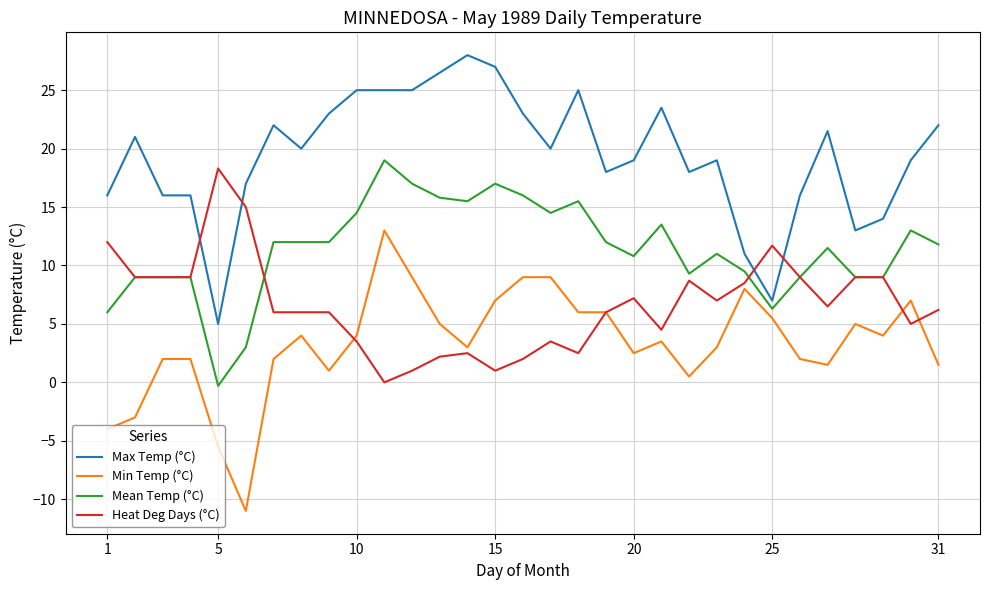

Which series ends up on top after the final intersection of Max Temp (°C) and Heat Deg Days (°C)?

Max Temp (°C)